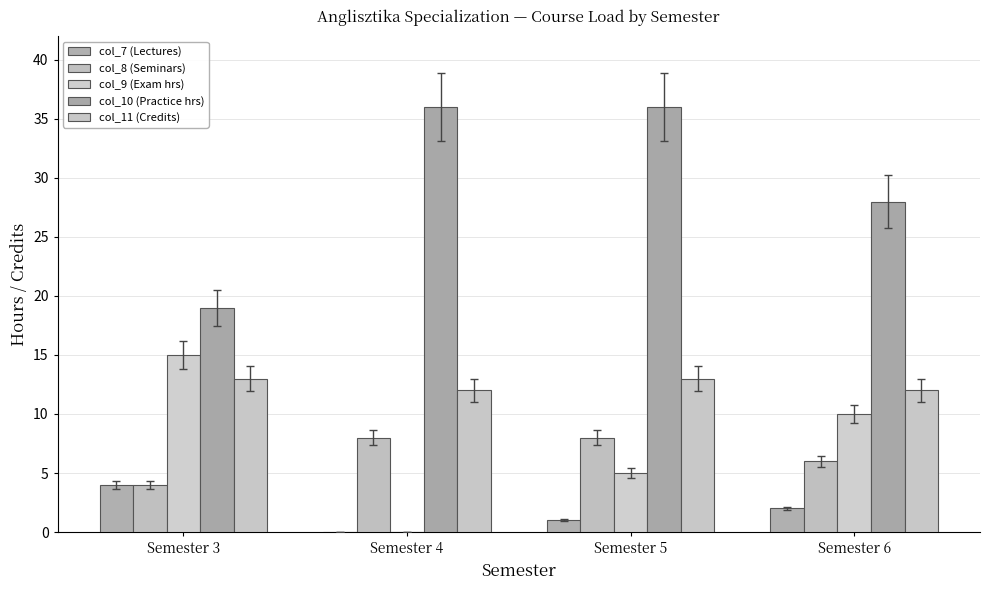

What are all the series names shown in the legend?

col_7 (Lectures), col_8 (Seminars), col_9 (Exam hrs), col_10 (Practice hrs), col_11 (Credits)